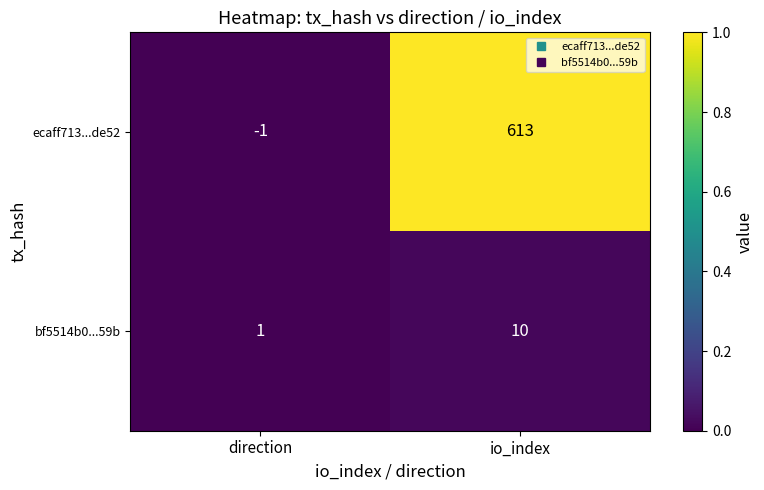

At io_index, list the series in order from smallest to largest.

bf5514b0...59b, ecaff713...de52